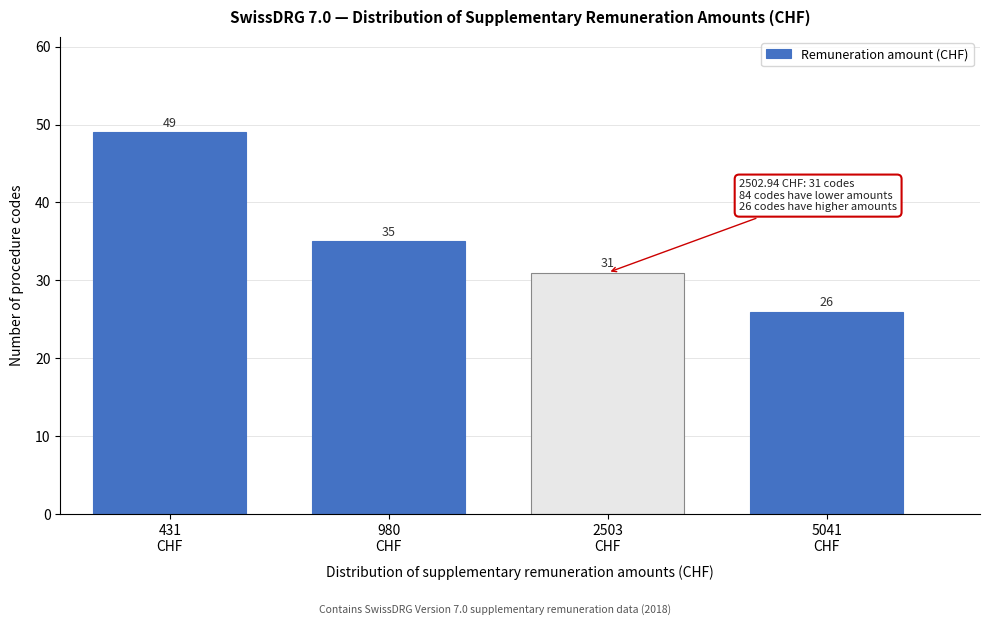

Reading right to left, extract all data points from this chart.

26	31	35	49